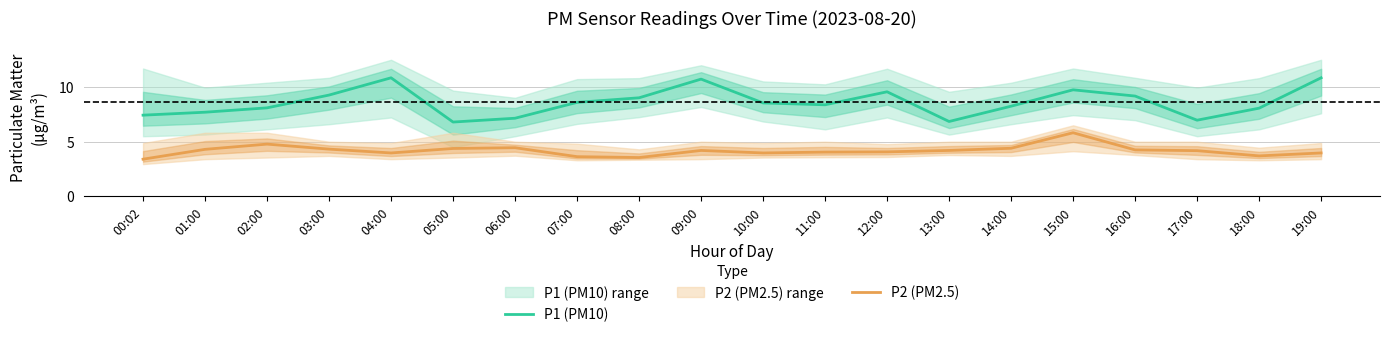

What is the label of the 8th point from the right?

12:00